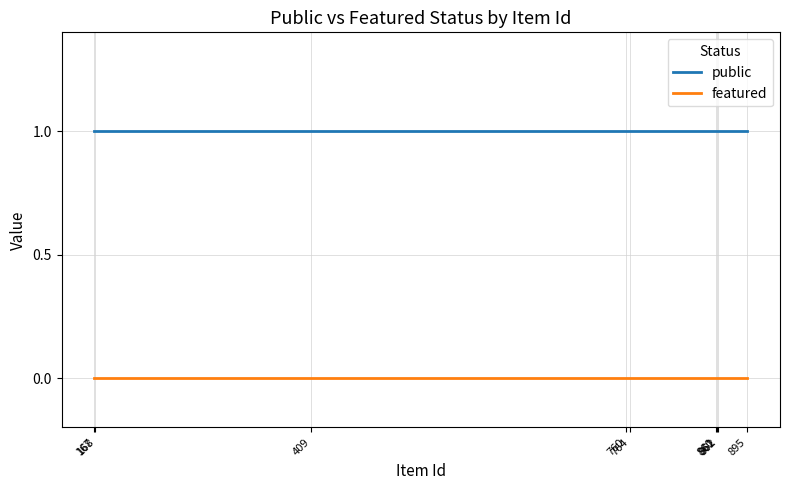

What is the value of the public point at the 6th from the left?

1